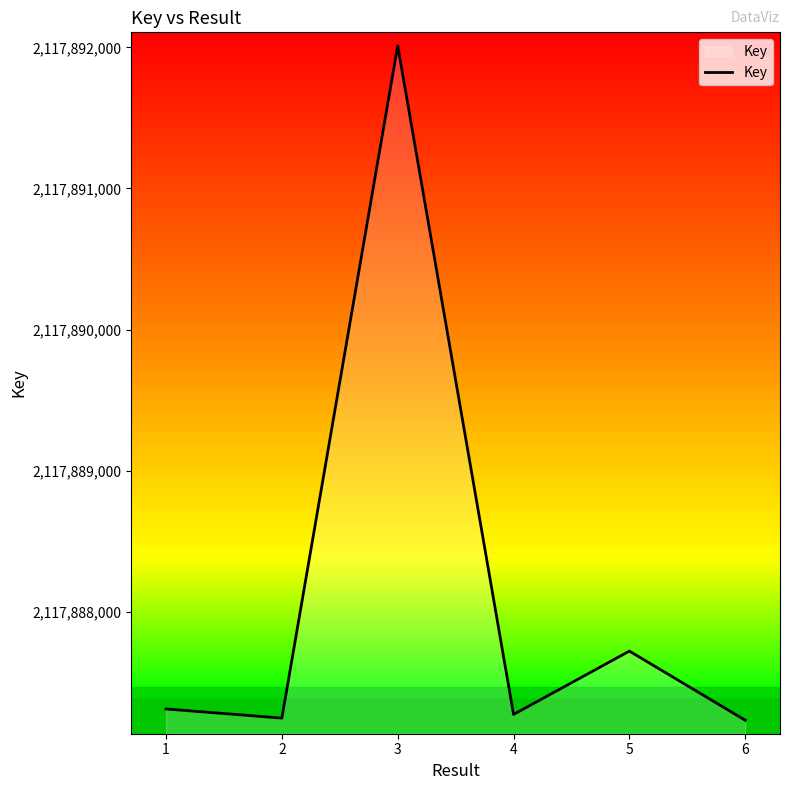

What is the maximum value shown in the chart?

2117892011